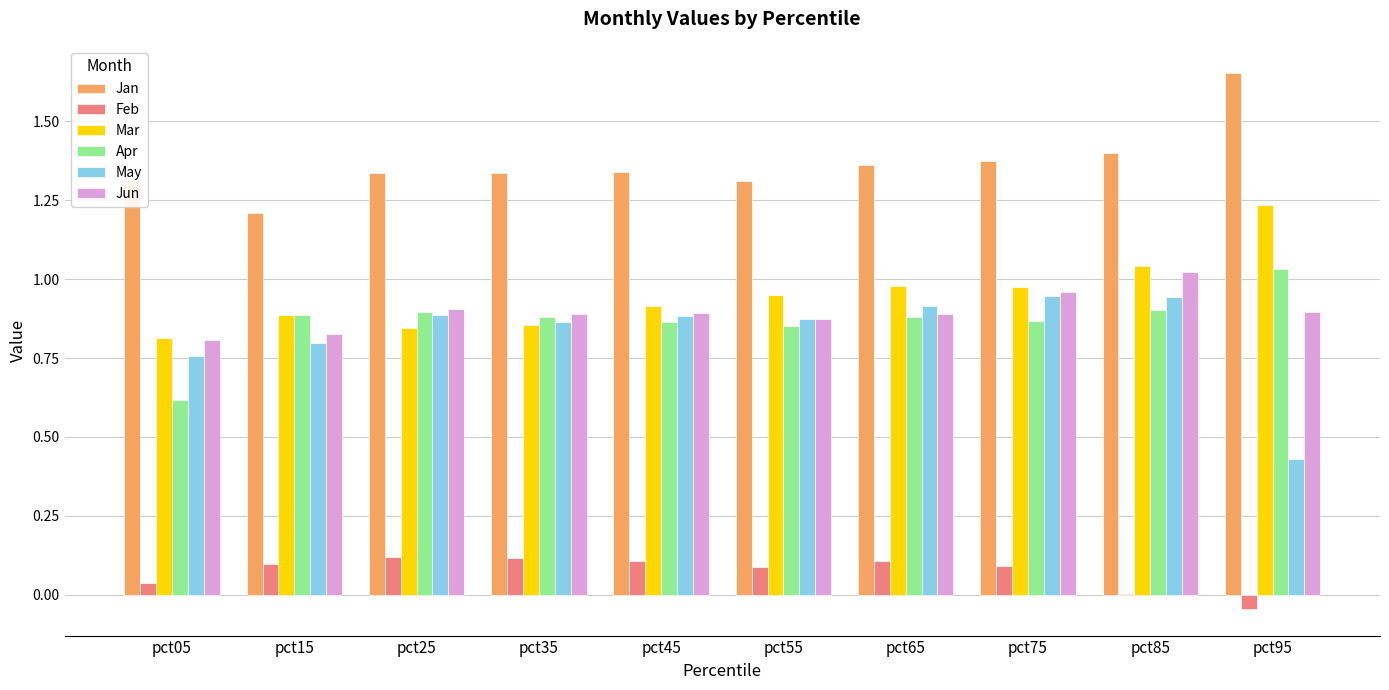

Count the Jan values in the range 1 to 2.

10